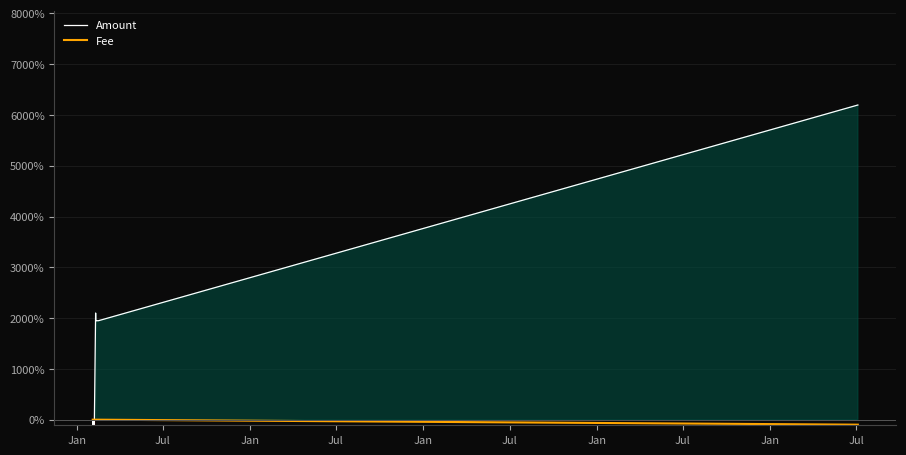

At how many categories does at least one series exceed 4085?

1